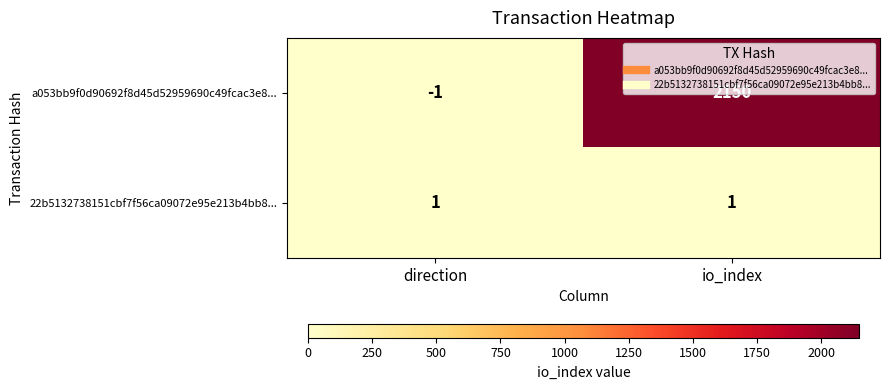

What is the difference between the a053bb9f0d90692f8d45d52959690c49fcac3e8... values at io_index and direction?

2151